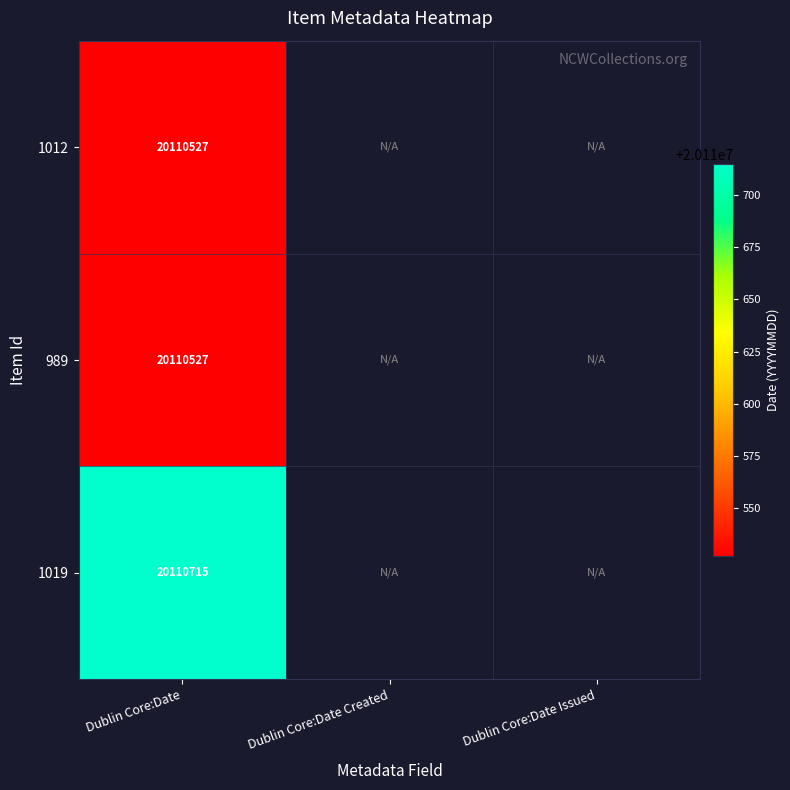

At how many categories does at least one series exceed 20110592?

1